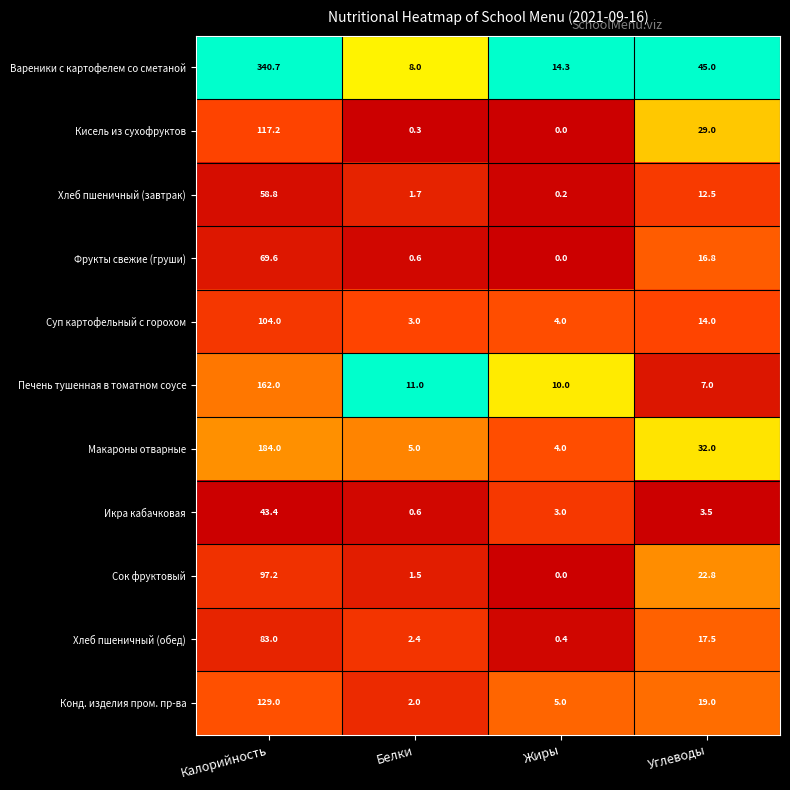

At which category does the chart reach its minimum across all series?

Жиры